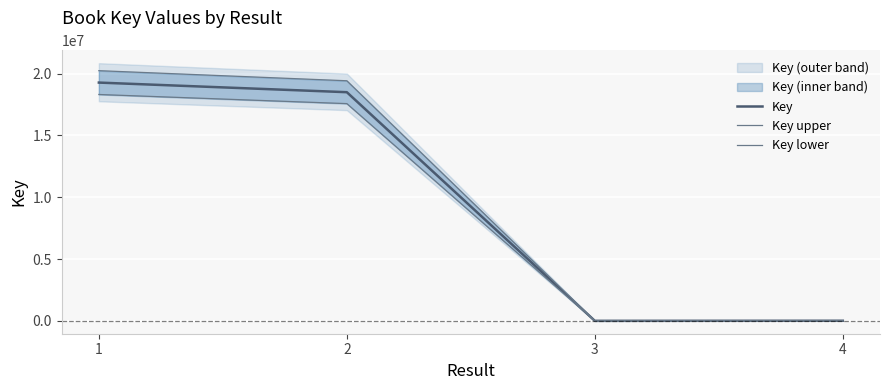

How many categories are shown in the chart?

4